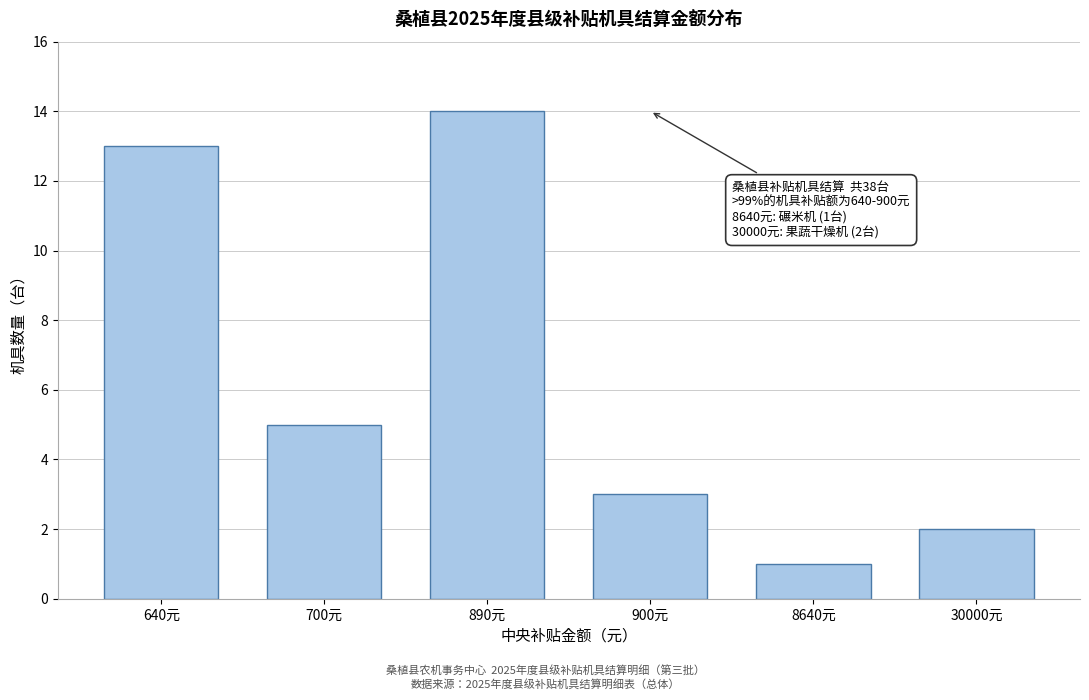

Reading right to left, transcribe all the data shown in this chart.

2	1	3	14	5	13